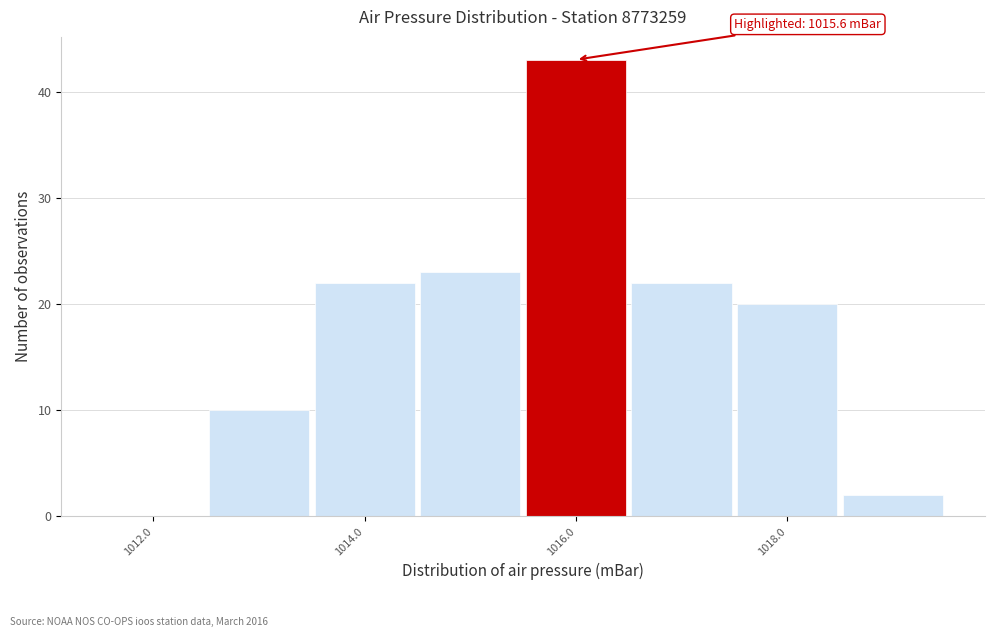

Over which range of the x-axis is the bar tallest?

1015.5 to 1016.5